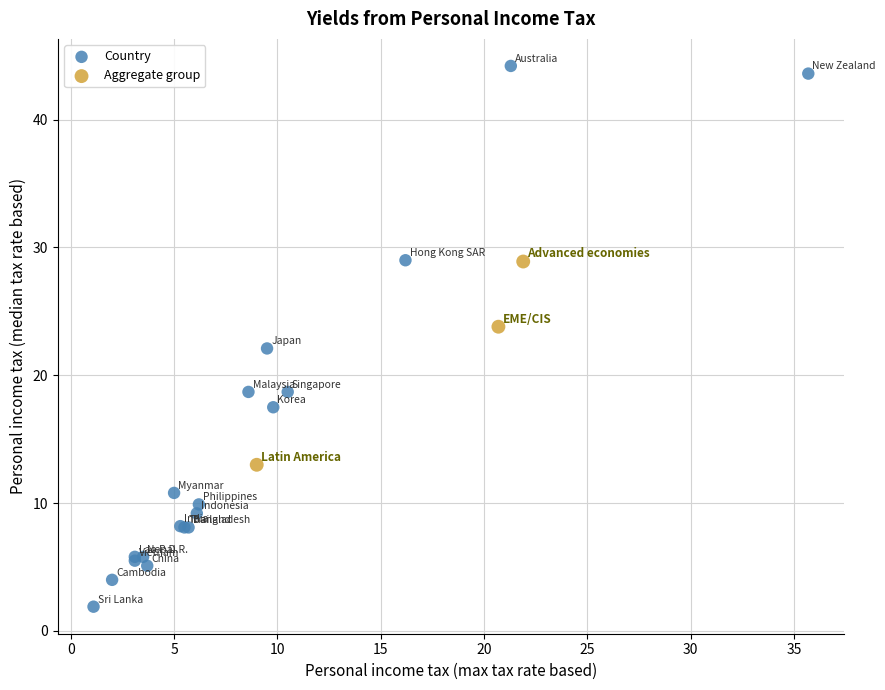

What are all the series names shown in the legend?

Country, Aggregate group